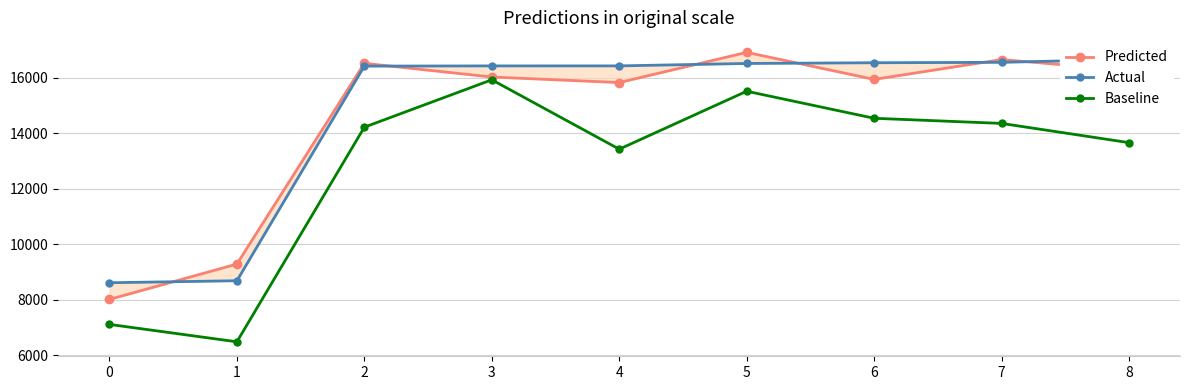

What is the average value of the Actual series?

14762